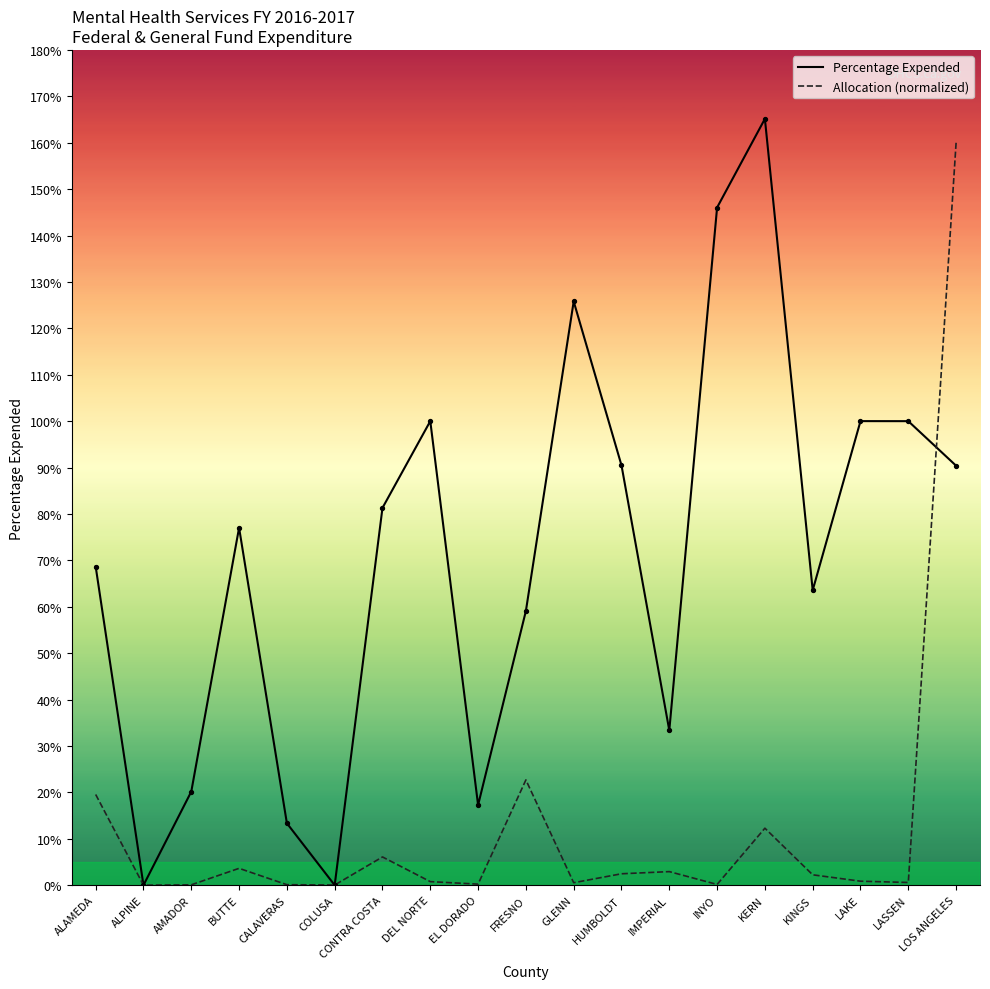

What are all the series names shown in the legend?

Percentage Expended, Allocation (normalized)